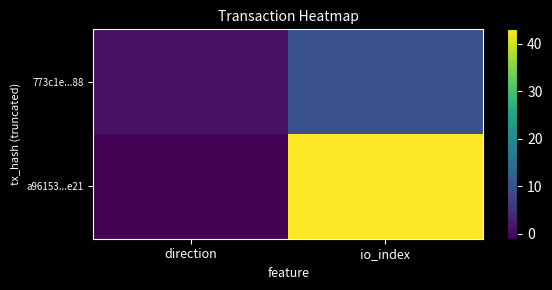

Which label corresponds to the smallest value in the chart?

direction